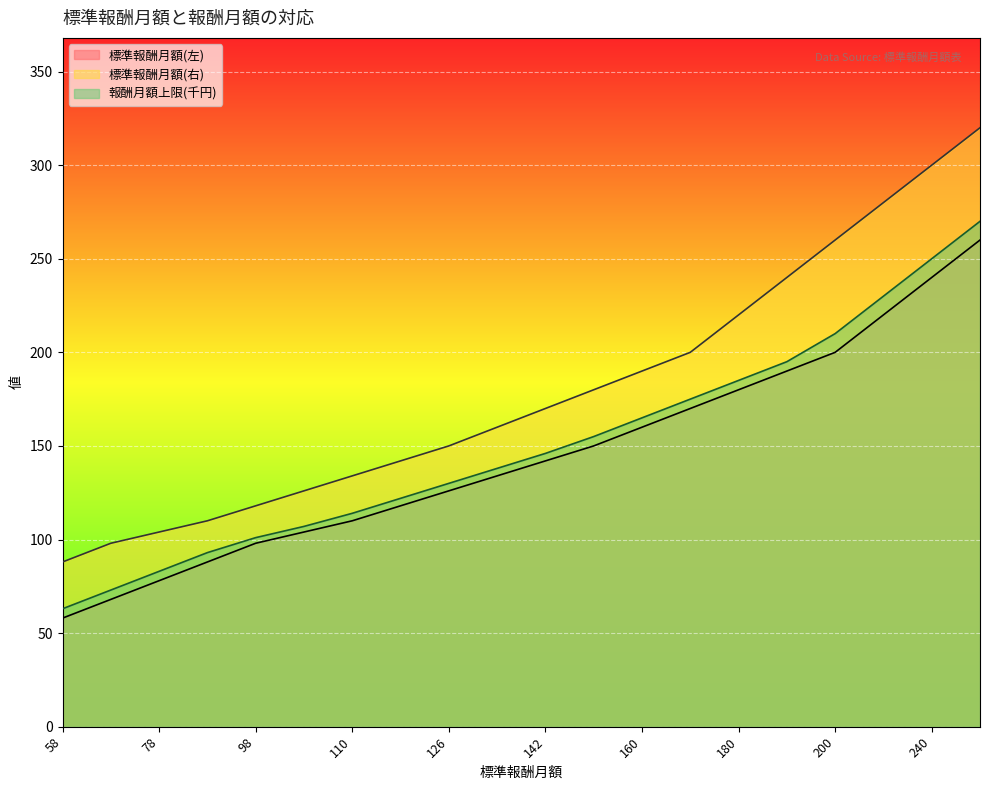

What is the difference between the highest and lowest values at 142?

28